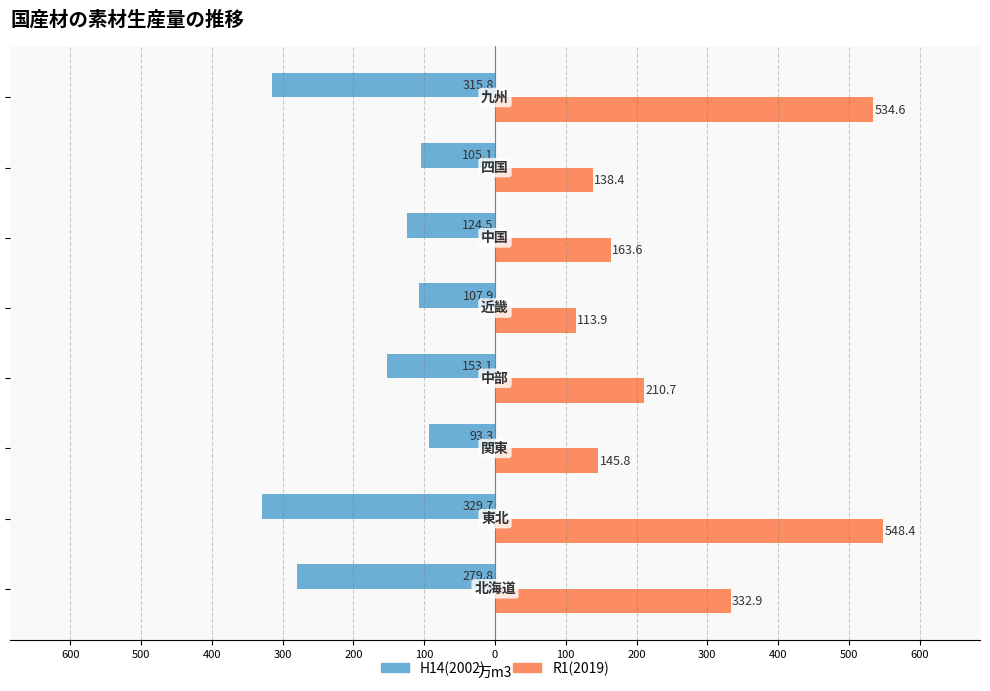

What are all the series names shown in the legend?

H14(2002), R1(2019)